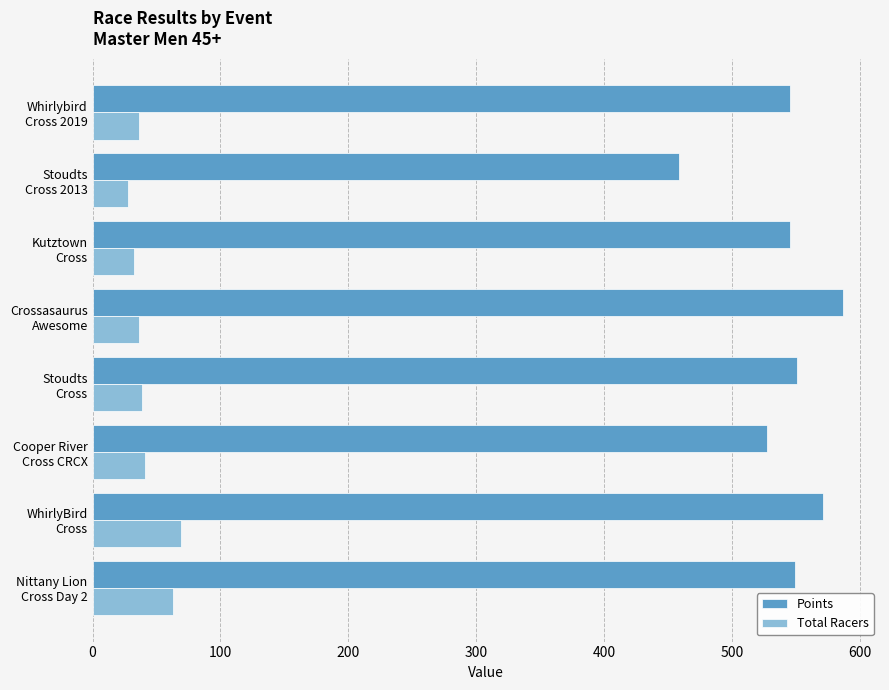

At how many categories does at least one series exceed 103?

8